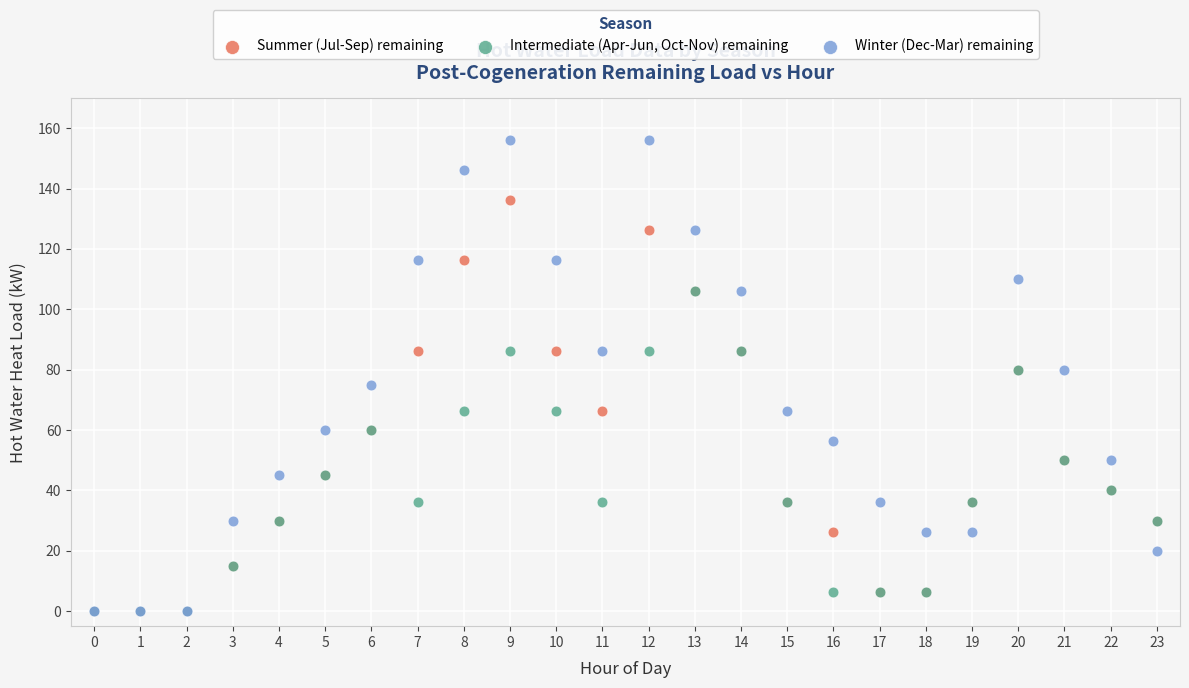

What are all the series names shown in the legend?

Summer (Jul-Sep) remaining, Intermediate (Apr-Jun, Oct-Nov) remaining, Winter (Dec-Mar) remaining